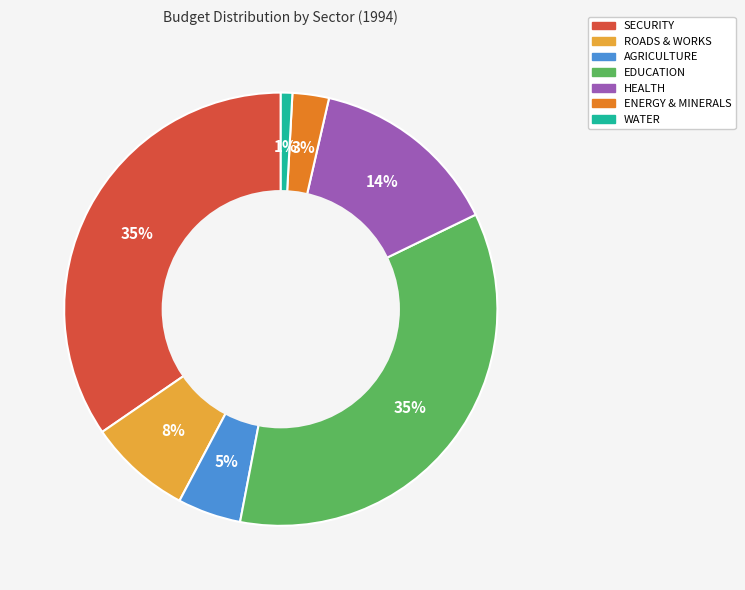

Between ROADS & WORKS and WATER, which is larger?

ROADS & WORKS